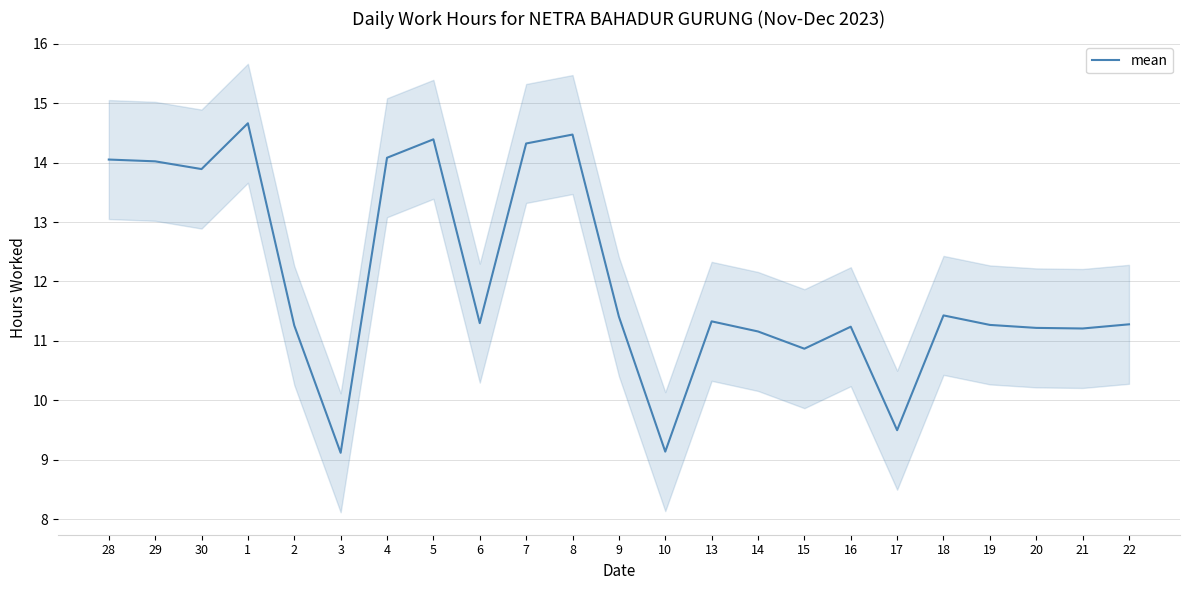

How many lines are shown in the chart?

1